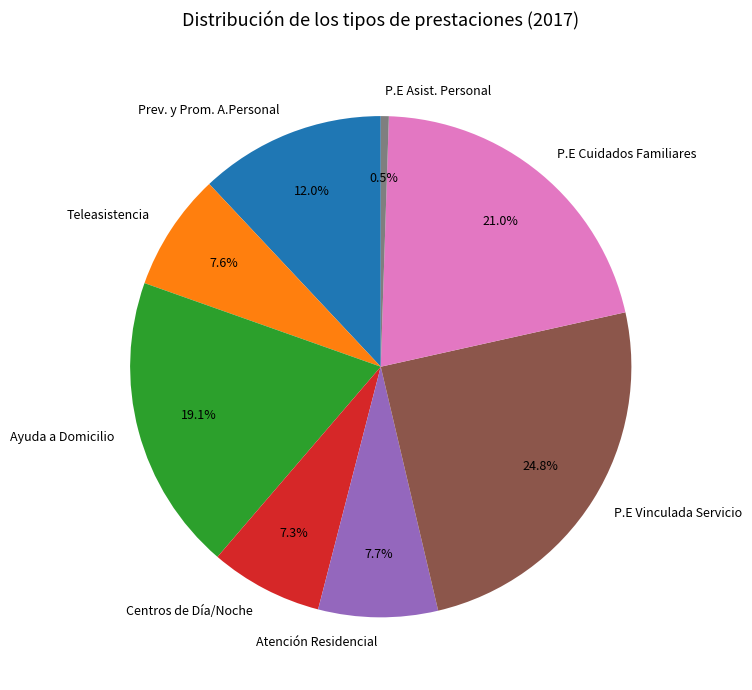

To the nearest percent, what is the average slice percentage?

12%